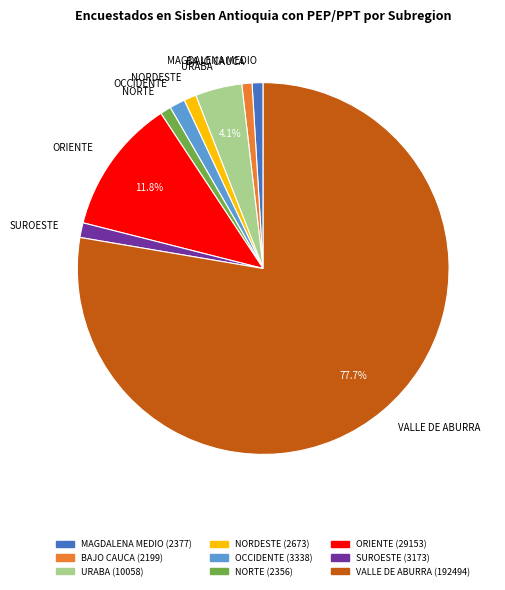

Is the sum of NORTE and MAGDALENA MEDIO greater than half?

No